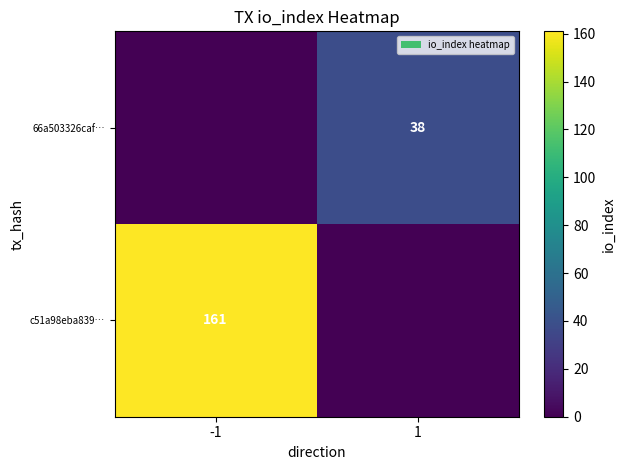

The value of 66a503326caf… at 1 is 21. True or false?

False